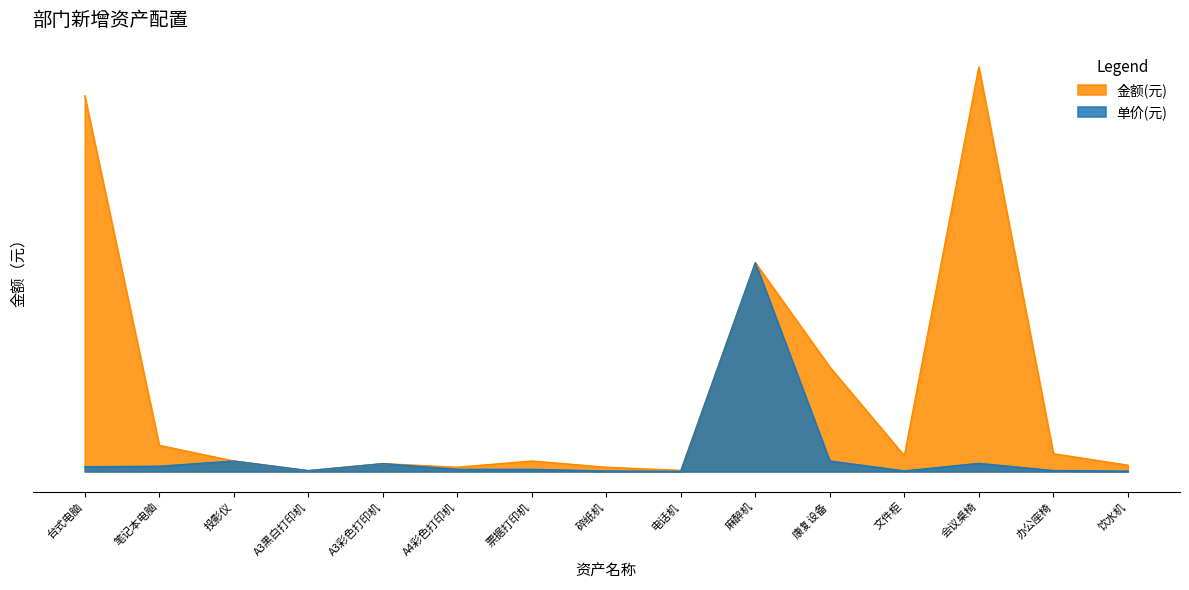

Is the value of 金额(元) at 办公座椅 greater than the value of 单价(元) at 办公座椅?

Yes